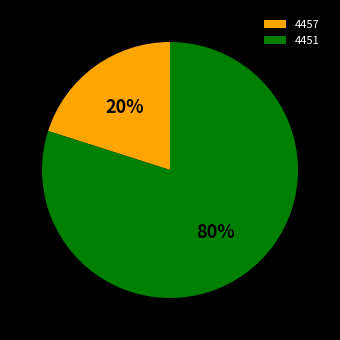

What percentage is the 4457 slice, to the nearest percent?

20%